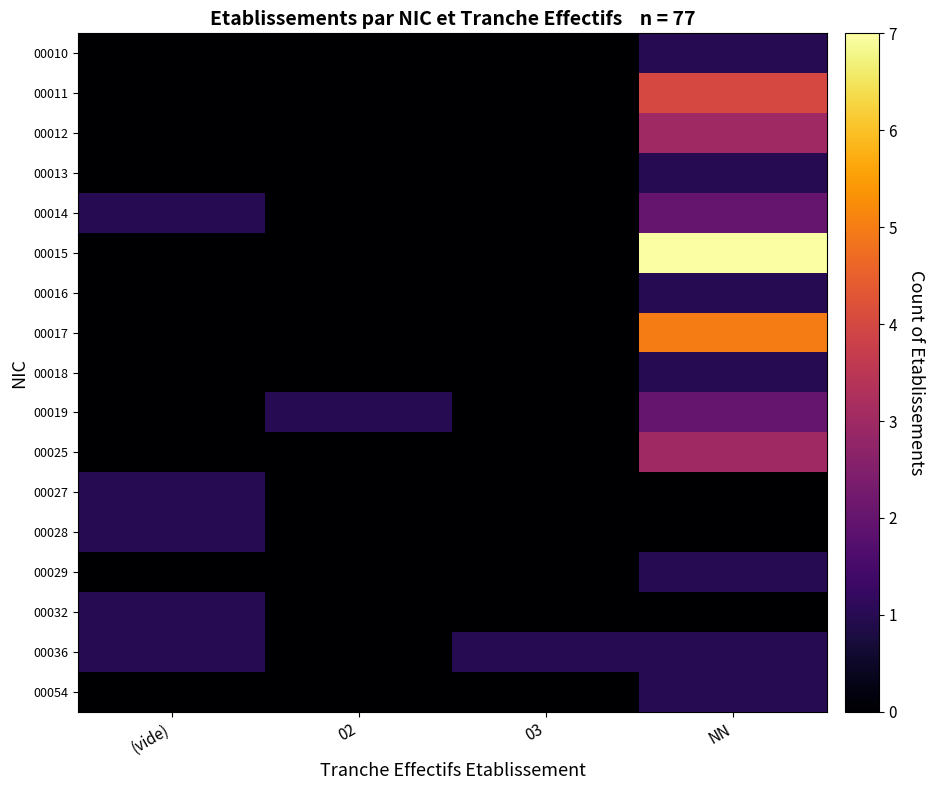

Which series has the largest range (max minus min)?

00015